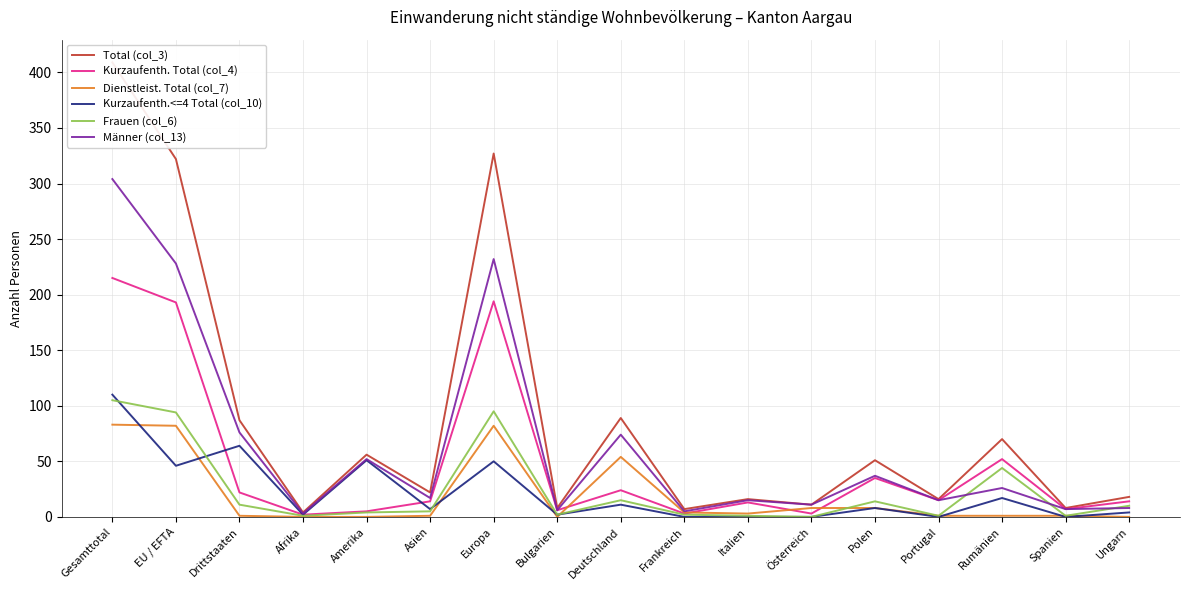

Which category has the lowest value in the Kurzaufenth. Total (col_4) series?

Afrika